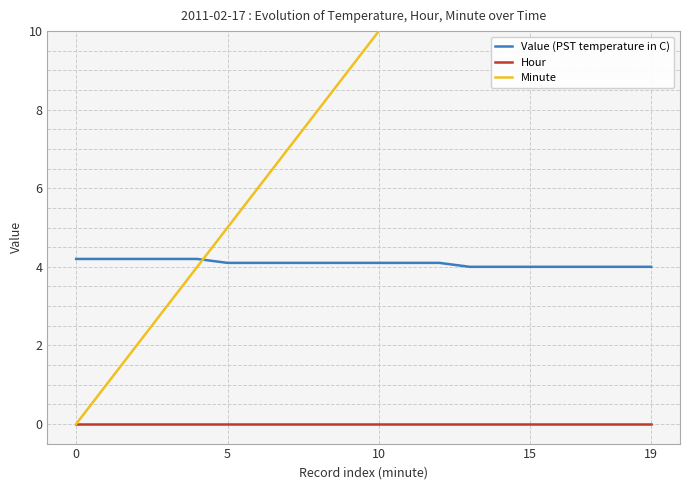

True or false: Value (PST temperature in C) and Hour cross at least once.

False